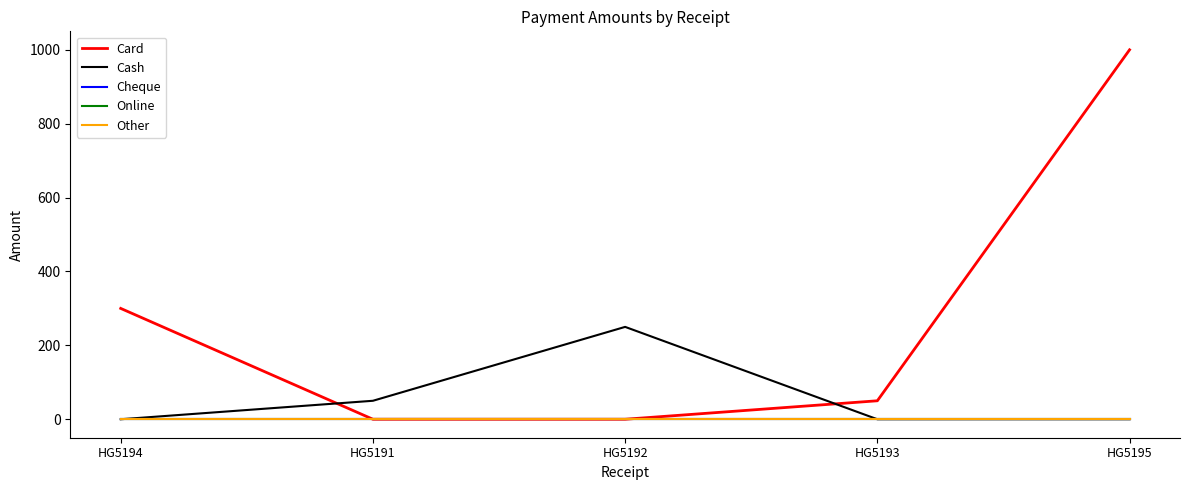

At which category does the chart reach its peak across all series?

HG5195